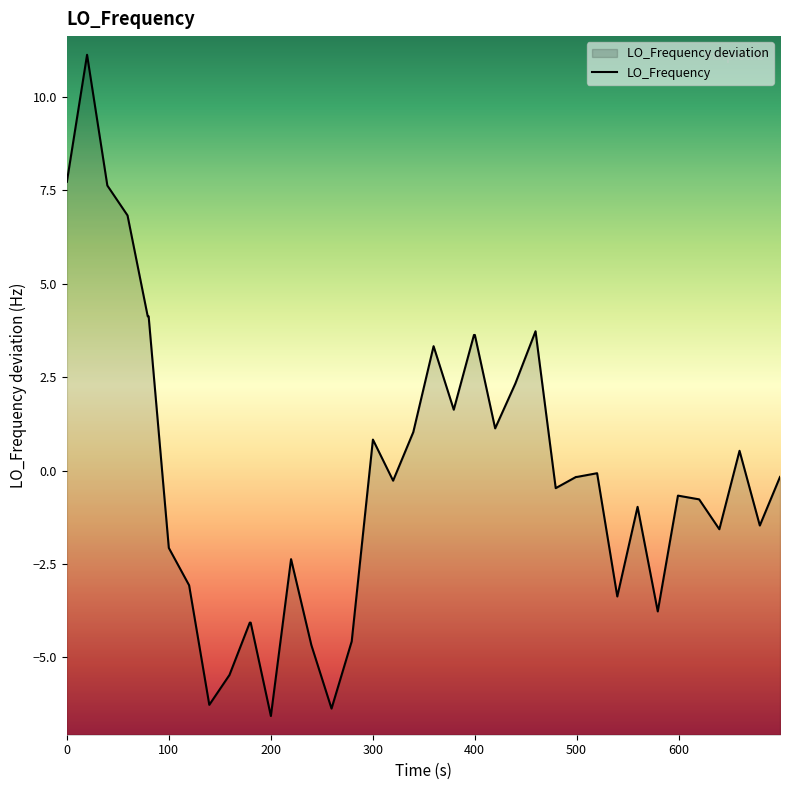

What is the maximum value shown in the chart?

11.1